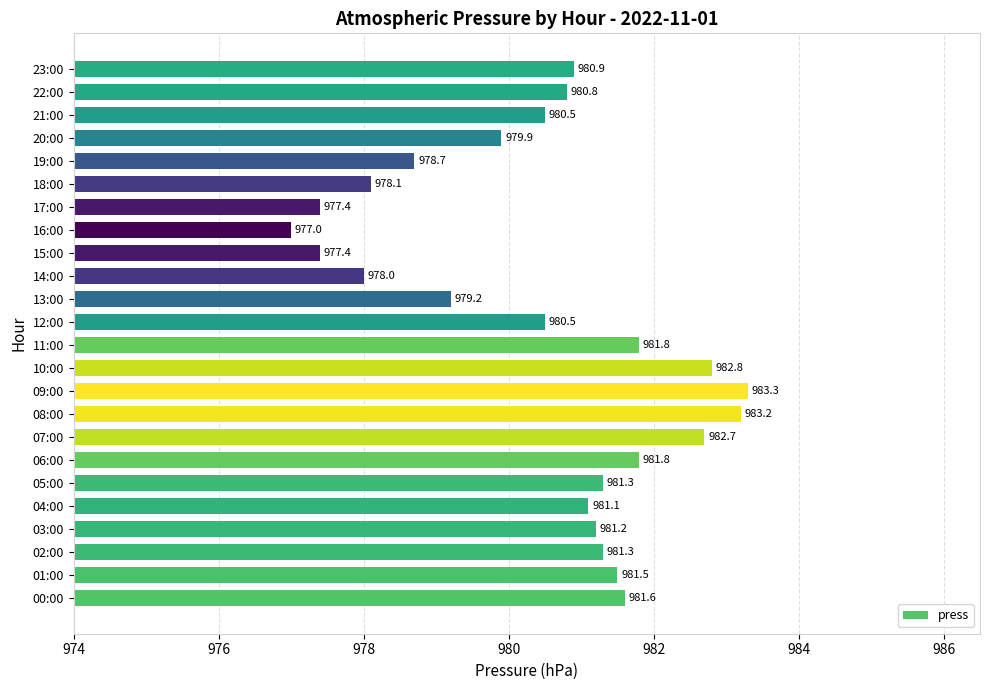

At which category does the chart reach its peak across all series?

09:00